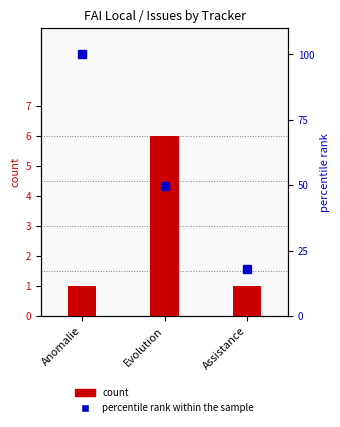

The percentile rank within the sample series shows 100.0 at Anomalie. True or false?

True